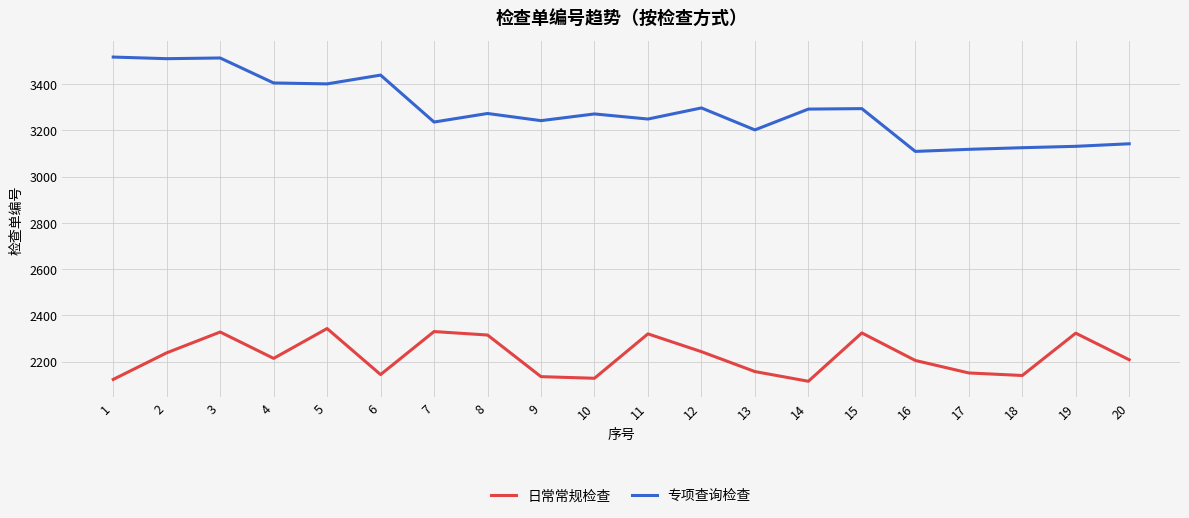

What is the difference between the highest and lowest values at 18?

985